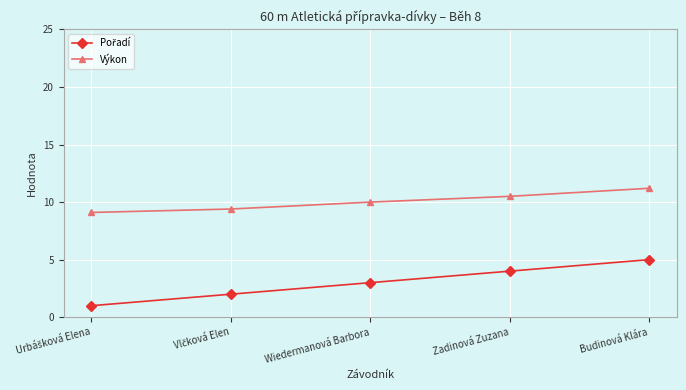

What is the total value across all series at Wiedermanová Barbora?

13.0